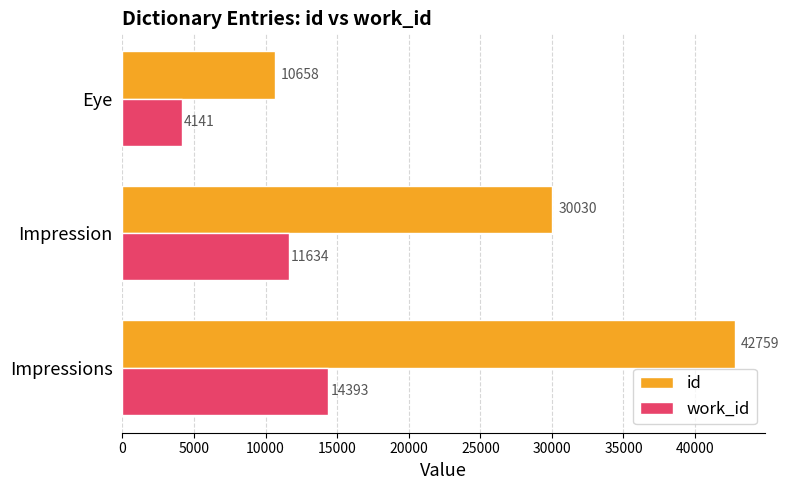

What is the spread (max minus min) of values at Impressions?

28366